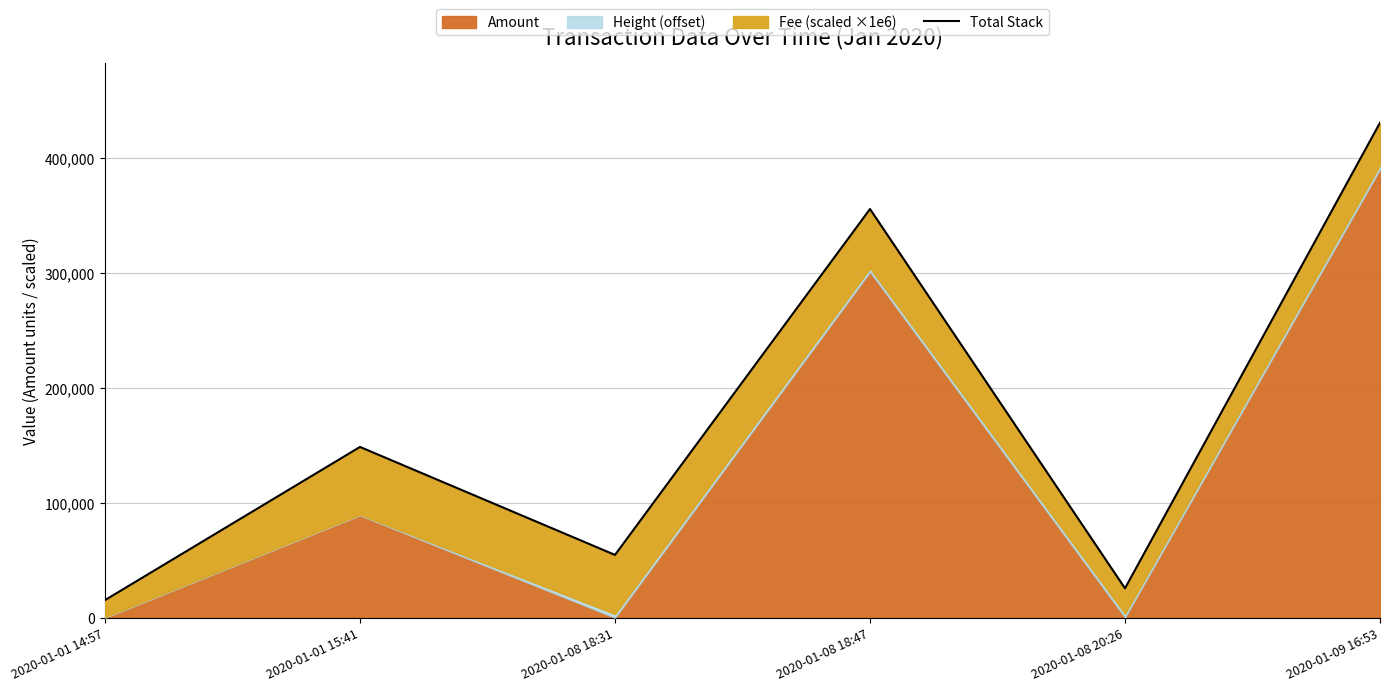

Which category has the lowest value across all series?

2020-01-01 14:57